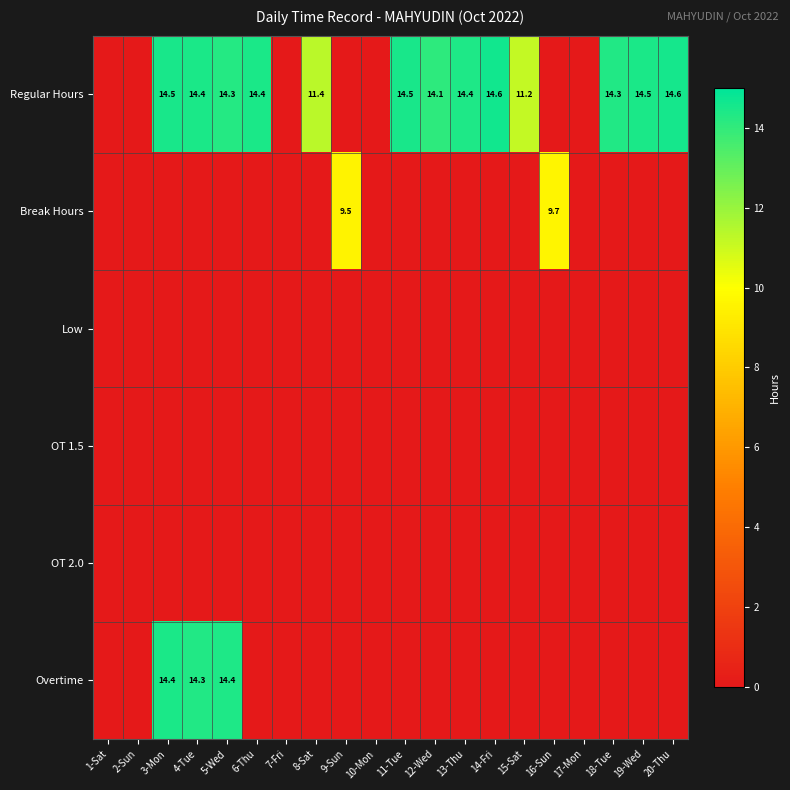

What is the sum of the Regular Hours values at 13-Thu and 12-Wed?

28.5